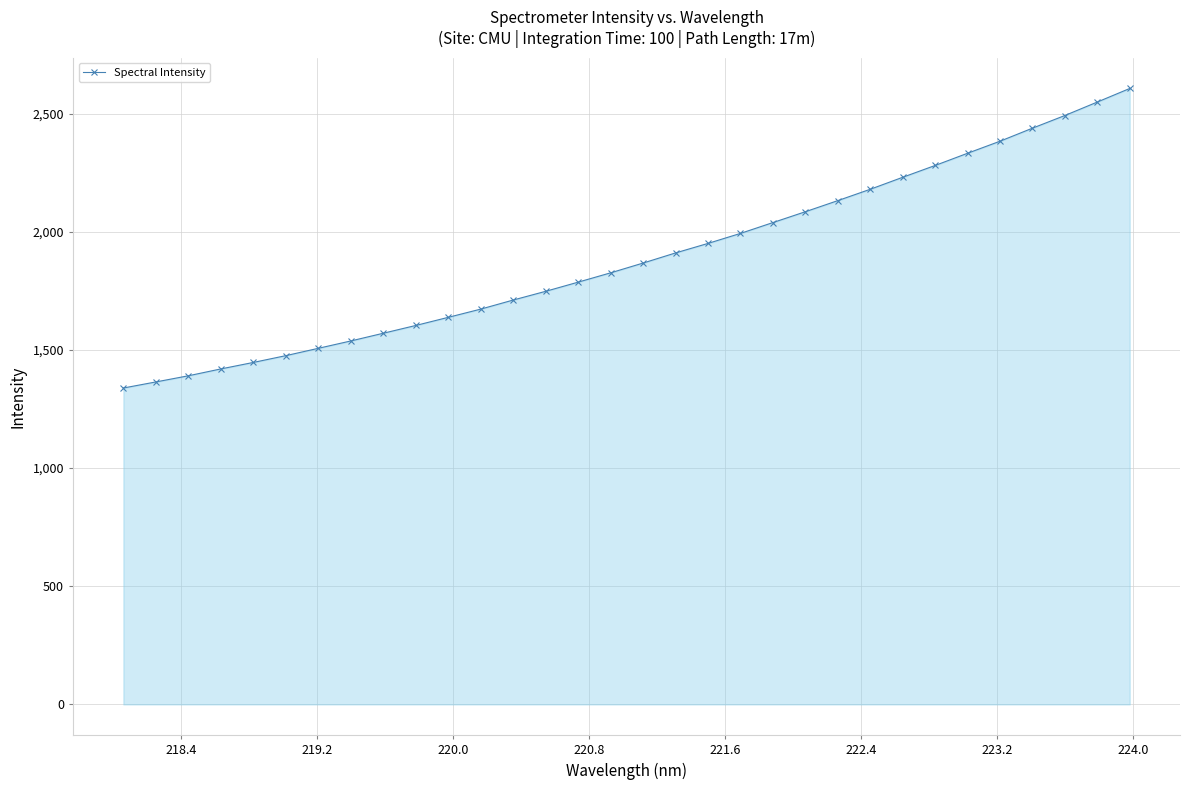

What is the value of the 9th point from the left?

1570.4